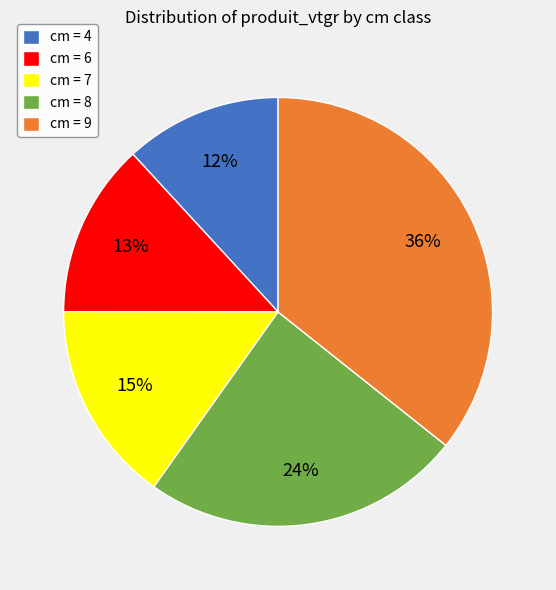

Do cm = 6 and cm = 4 together represent more than half of the pie?

No